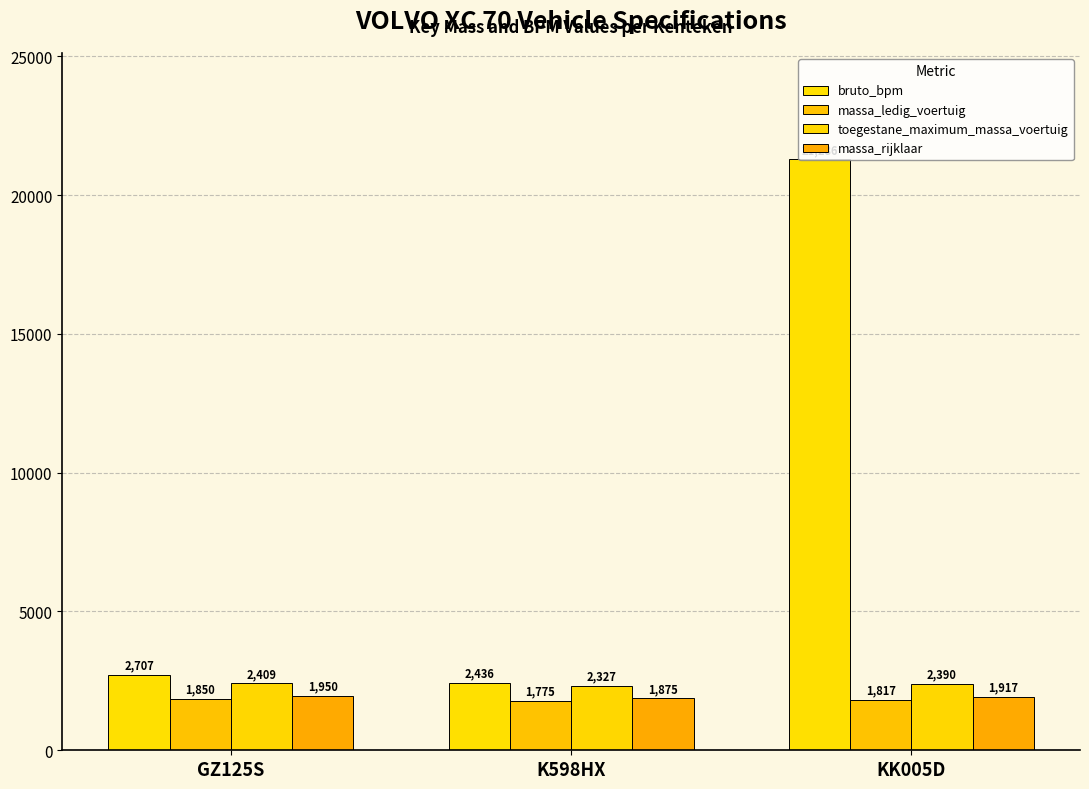

What is the maximum value shown in the chart?

21286